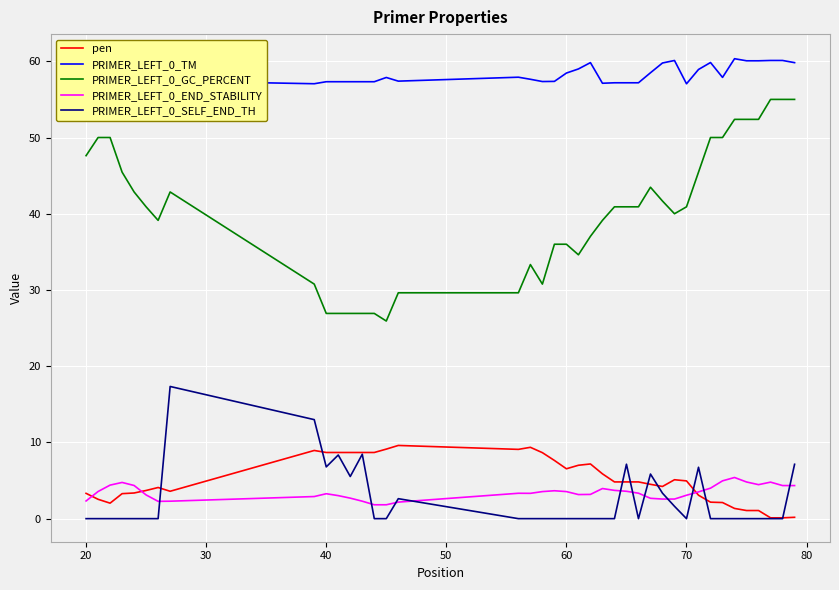

True or false: PRIMER_LEFT_0_GC_PERCENT and PRIMER_LEFT_0_END_STABILITY cross at least once.

False